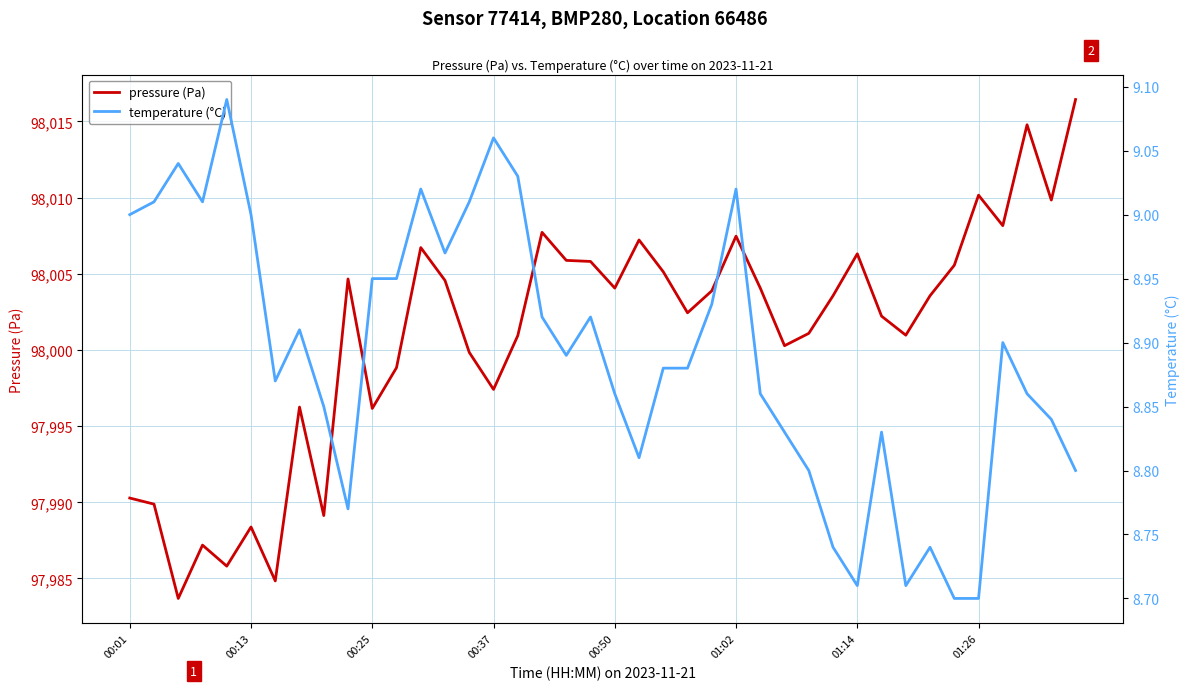

What is the sum of the pressure (Pa) values at 33 and 20?

196007.6